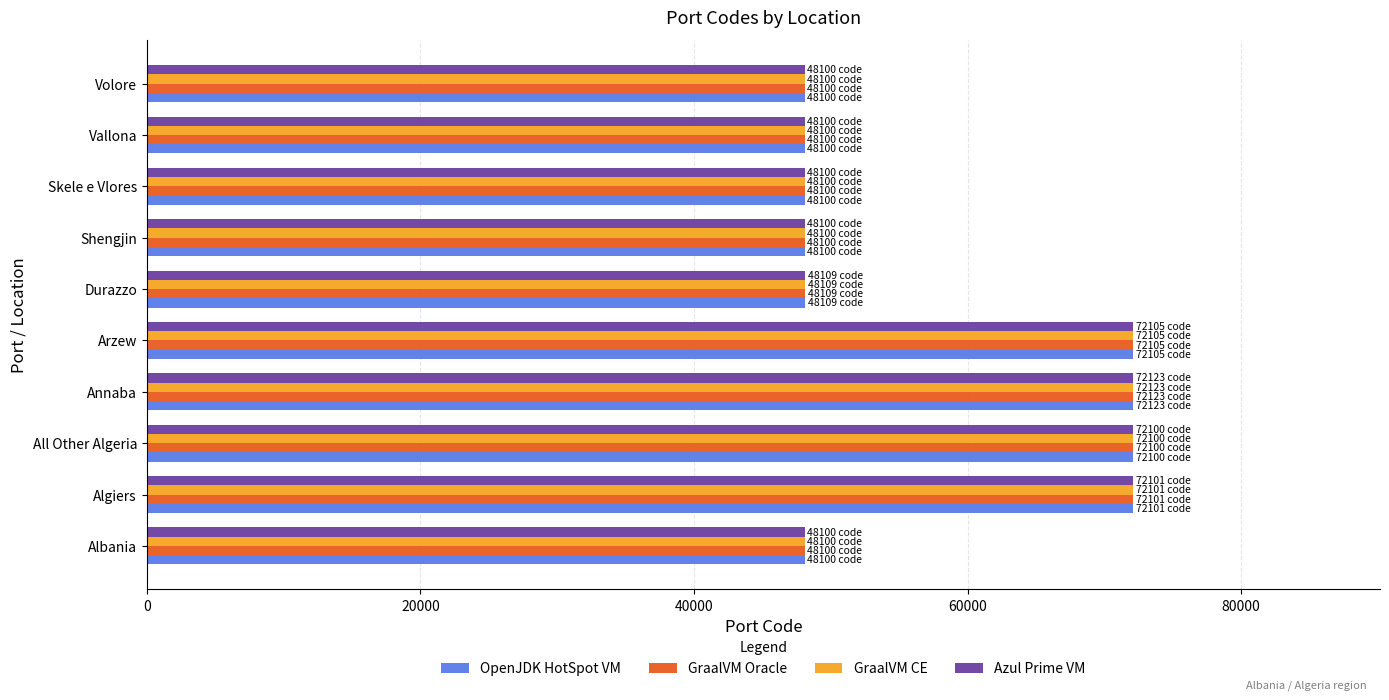

What is the sum of all GraalVM Oracle values?

577038